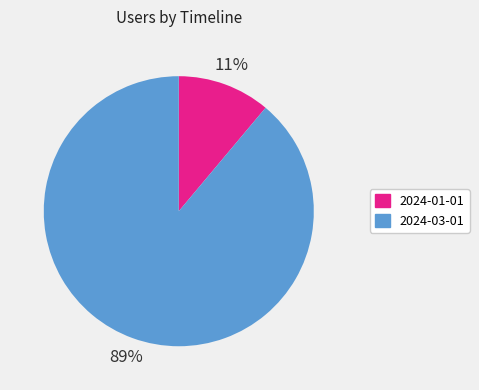

How many segments does this pie chart have?

2